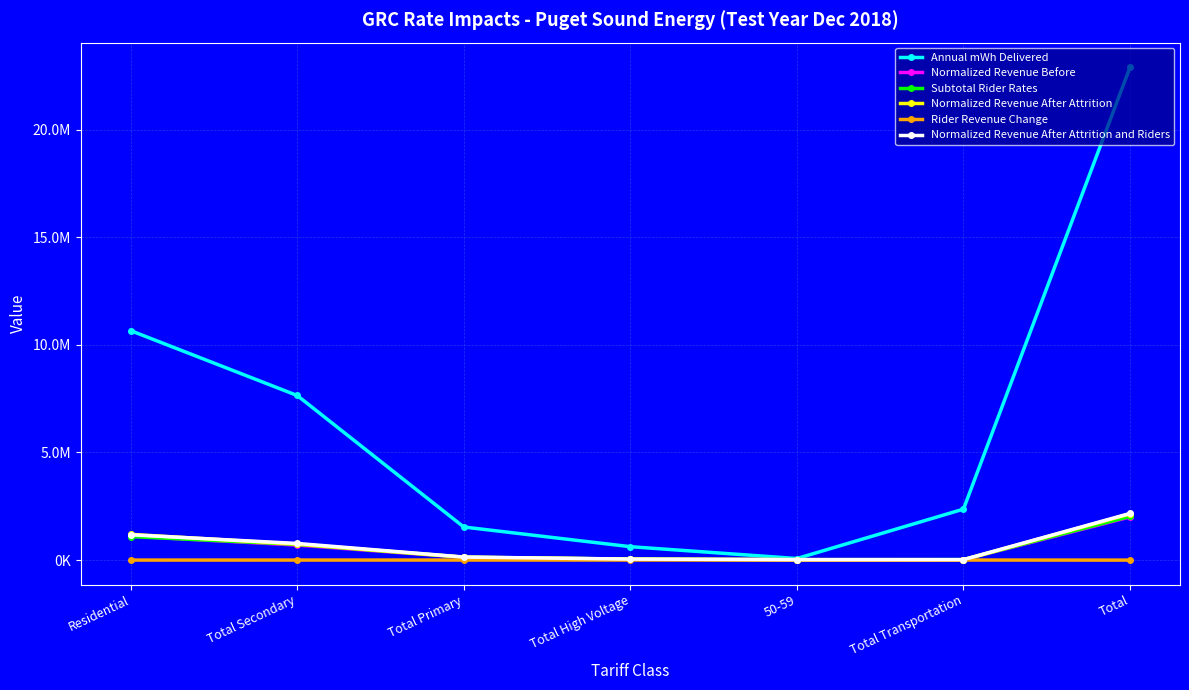

Is this an area chart (filled region under the line)?

No